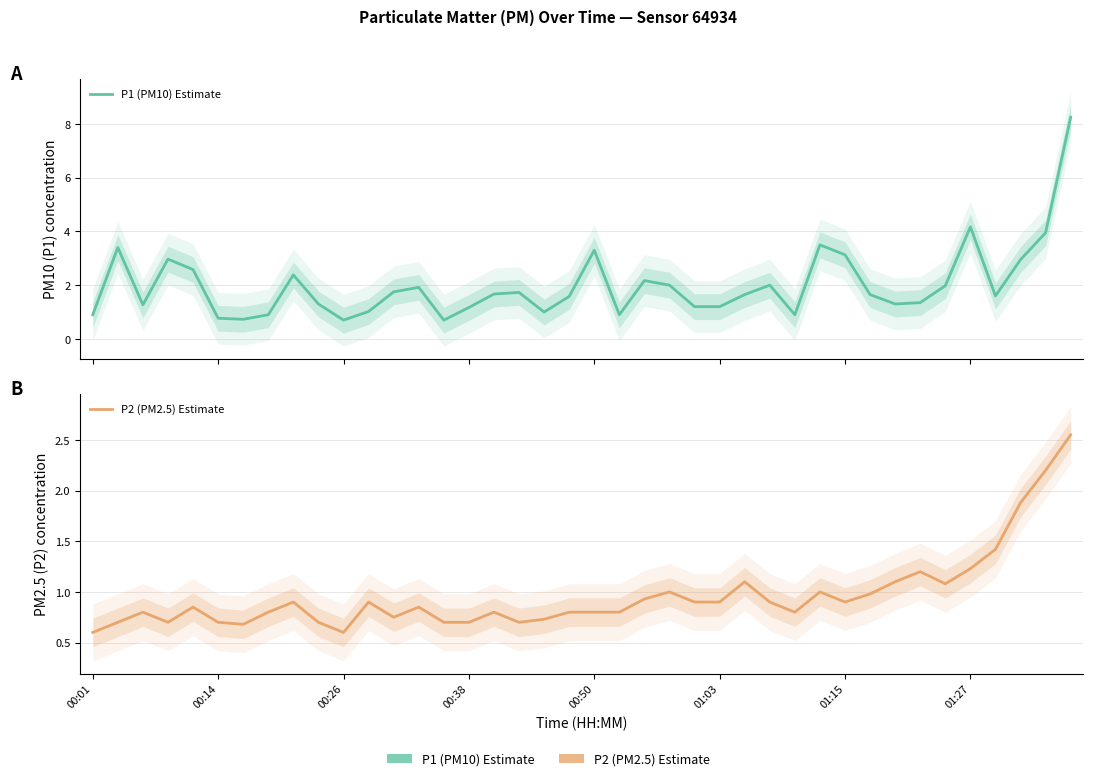

What are all the series names shown in the legend?

P1 (PM10) Estimate, P2 (PM2.5) Estimate